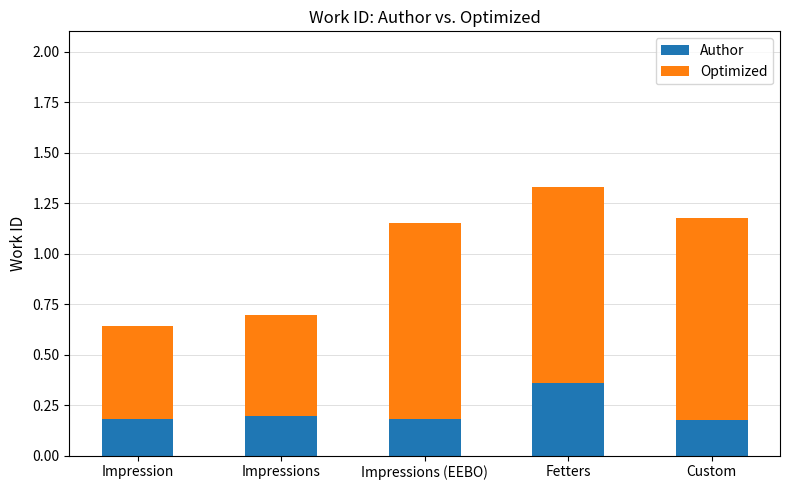

What is the total value across all series at Custom?

1.2